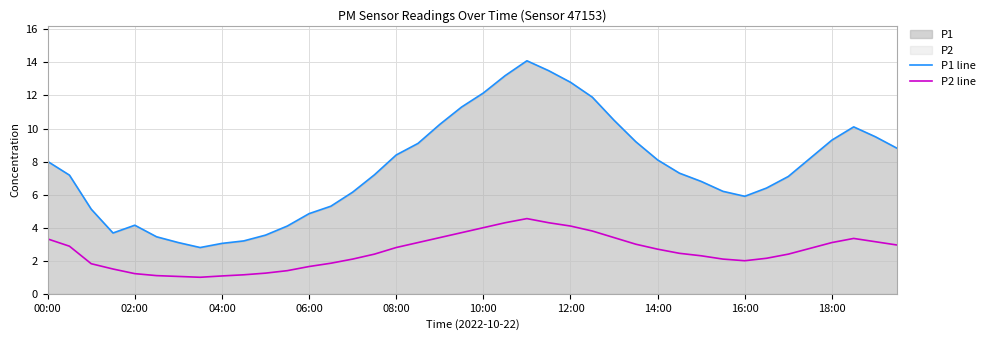

How many categories are shown in the chart?

40